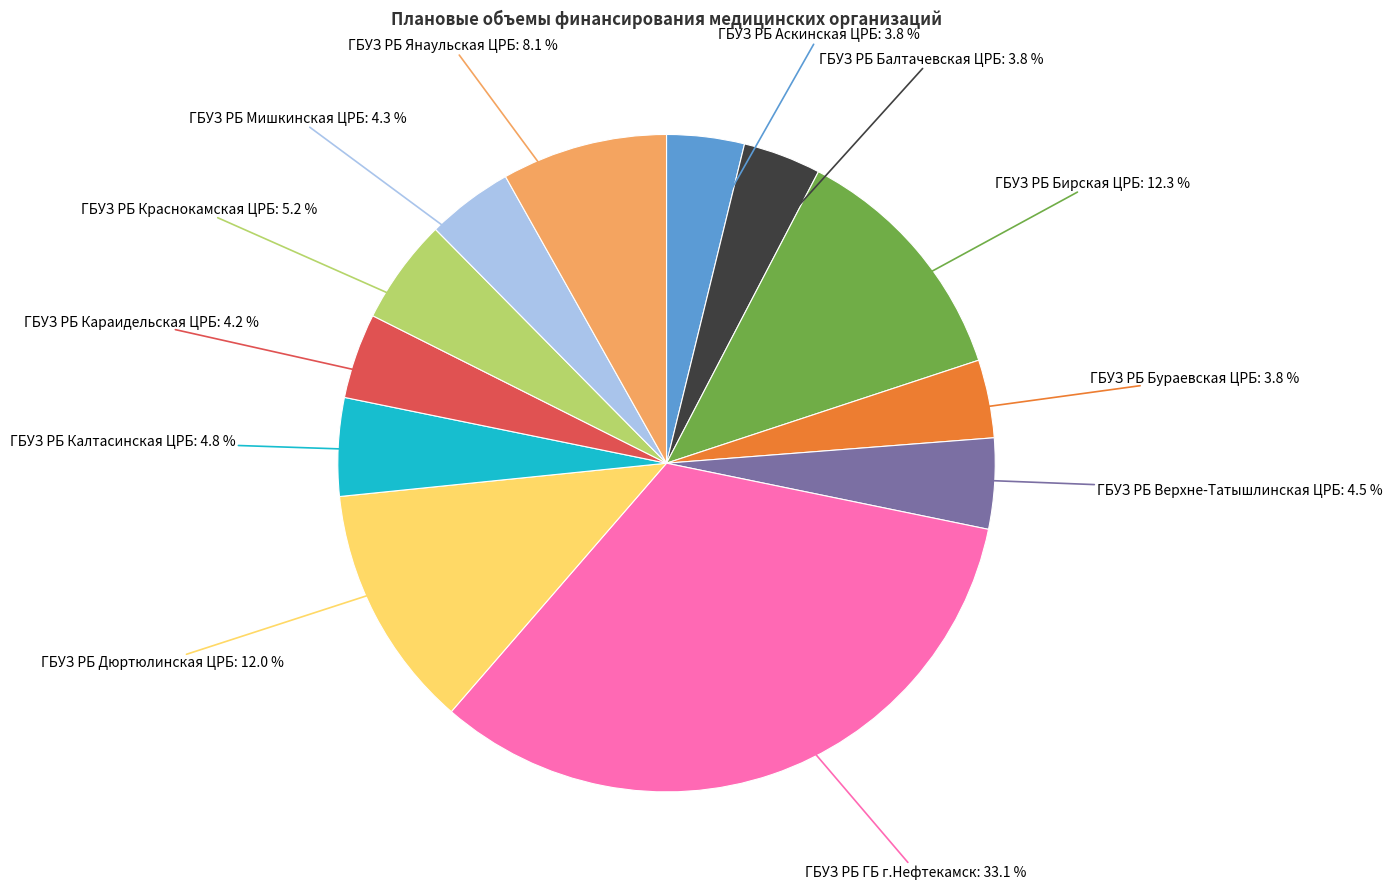

Is there any slice that represents more than half of the pie?

No